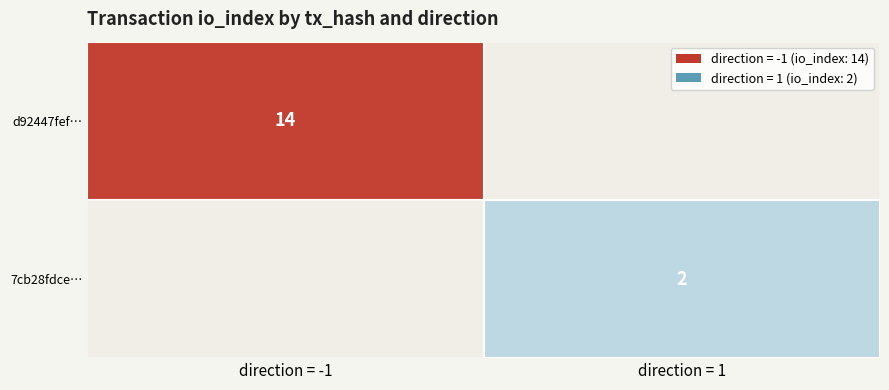

Reading left to right, extract all data points from this chart.

d92447fef40b7b304dbe969077b6a28407122ab: -1	14
7cb28fdce4f9b5da8aee2f2ef95fede7c0faabc: 1	2